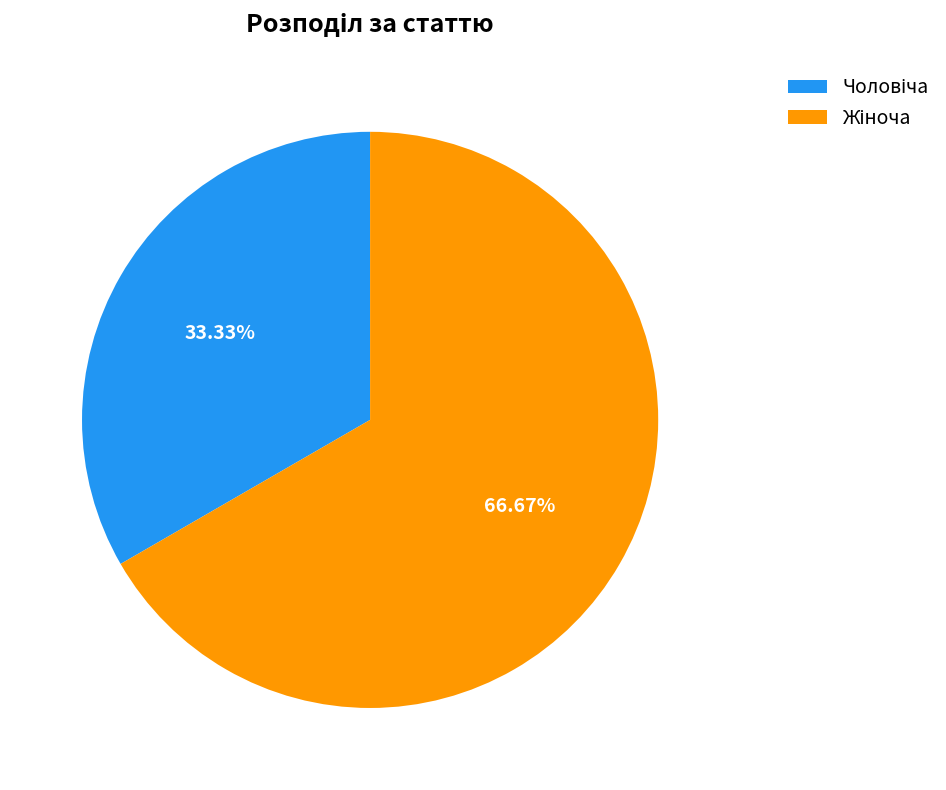

How many segments does this pie chart have?

2